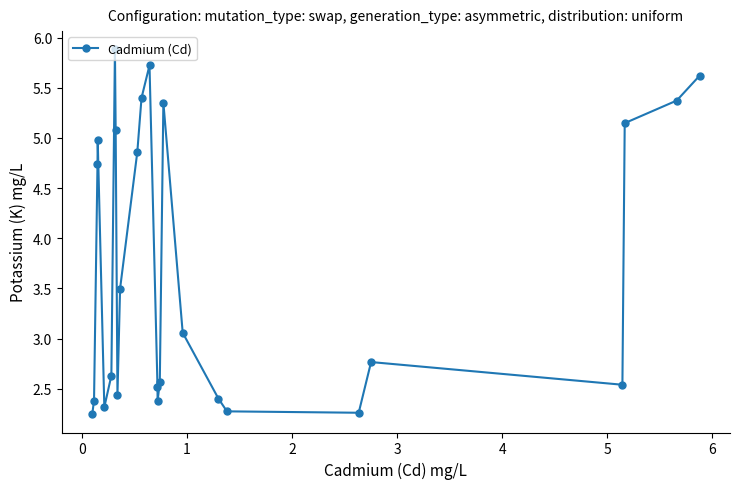

True or false: the data has more than 0 interior local peaks.

True